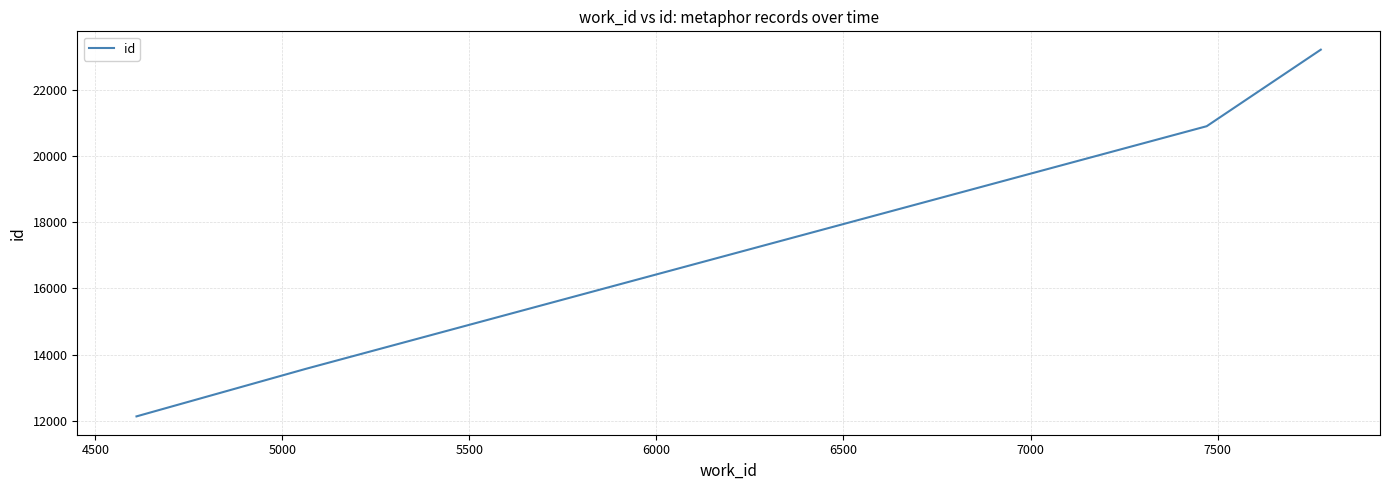

What is the maximum value shown in the chart?

23214